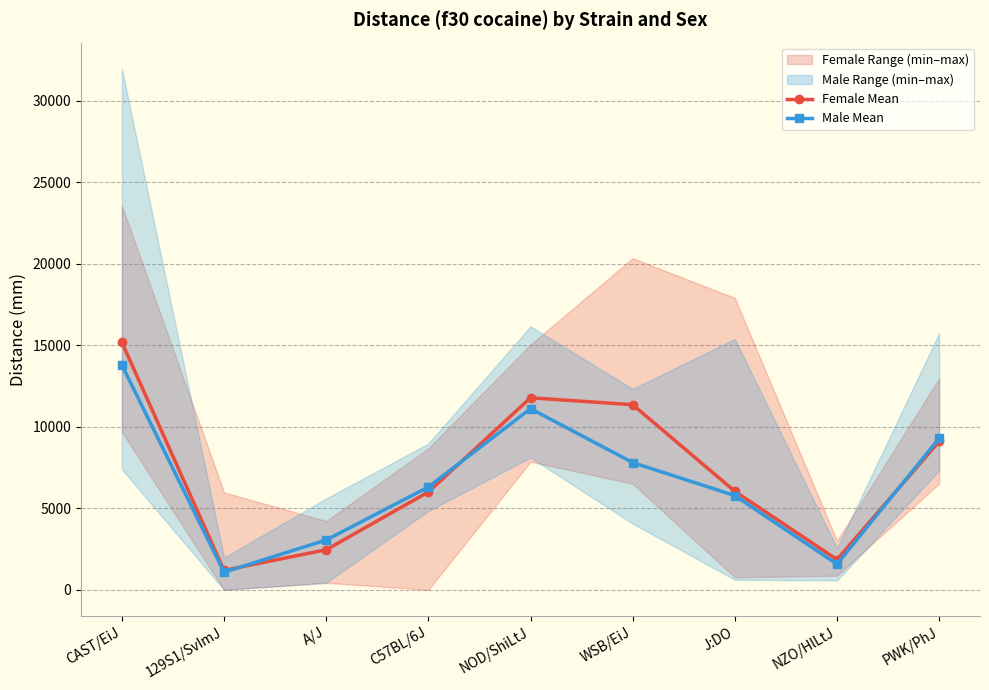

Is it true that Male Mean equals 11114 at NOD/ShiLtJ?

True